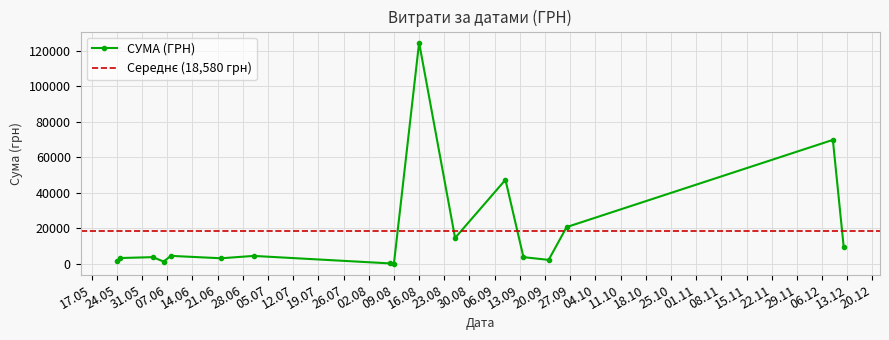

True or false: СУМА (ГРН) has more than 2 interior local peaks.

True